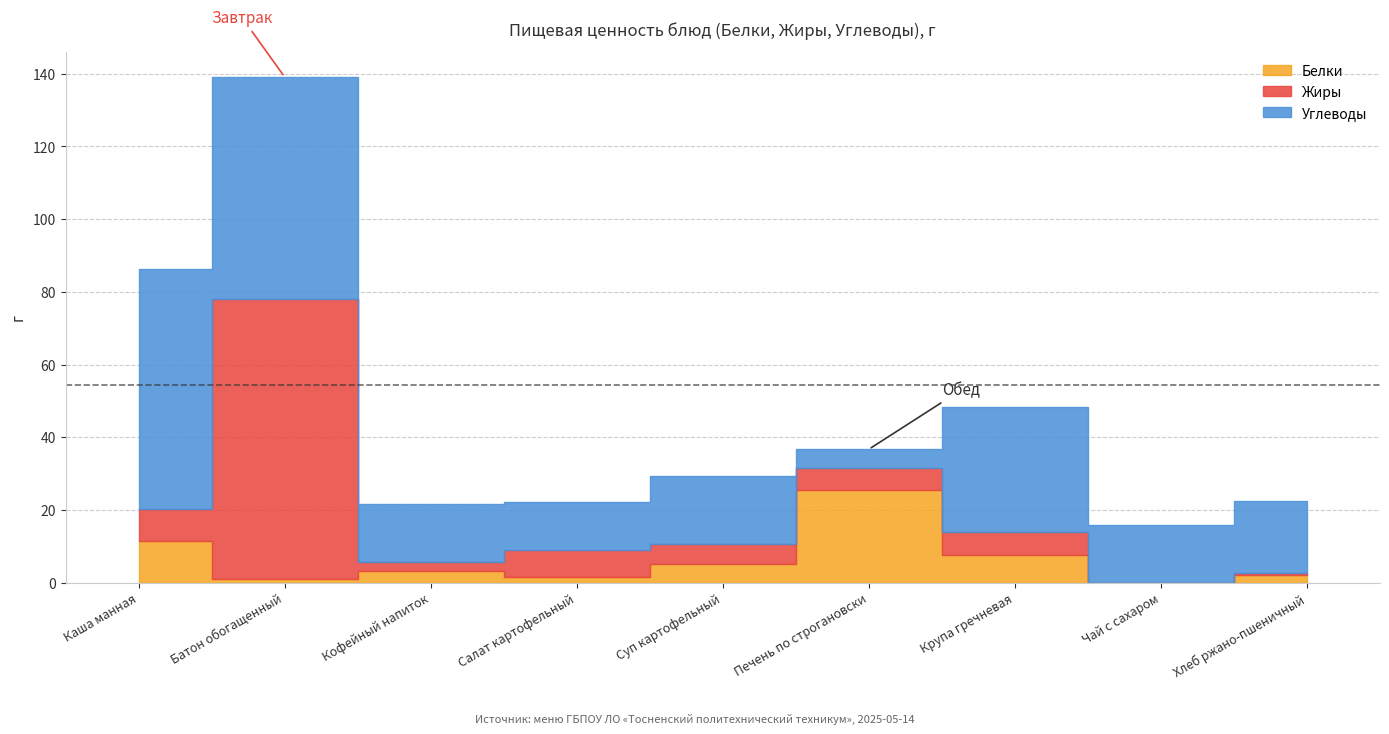

What are all the series names shown in the legend?

Белки, Жиры, Углеводы